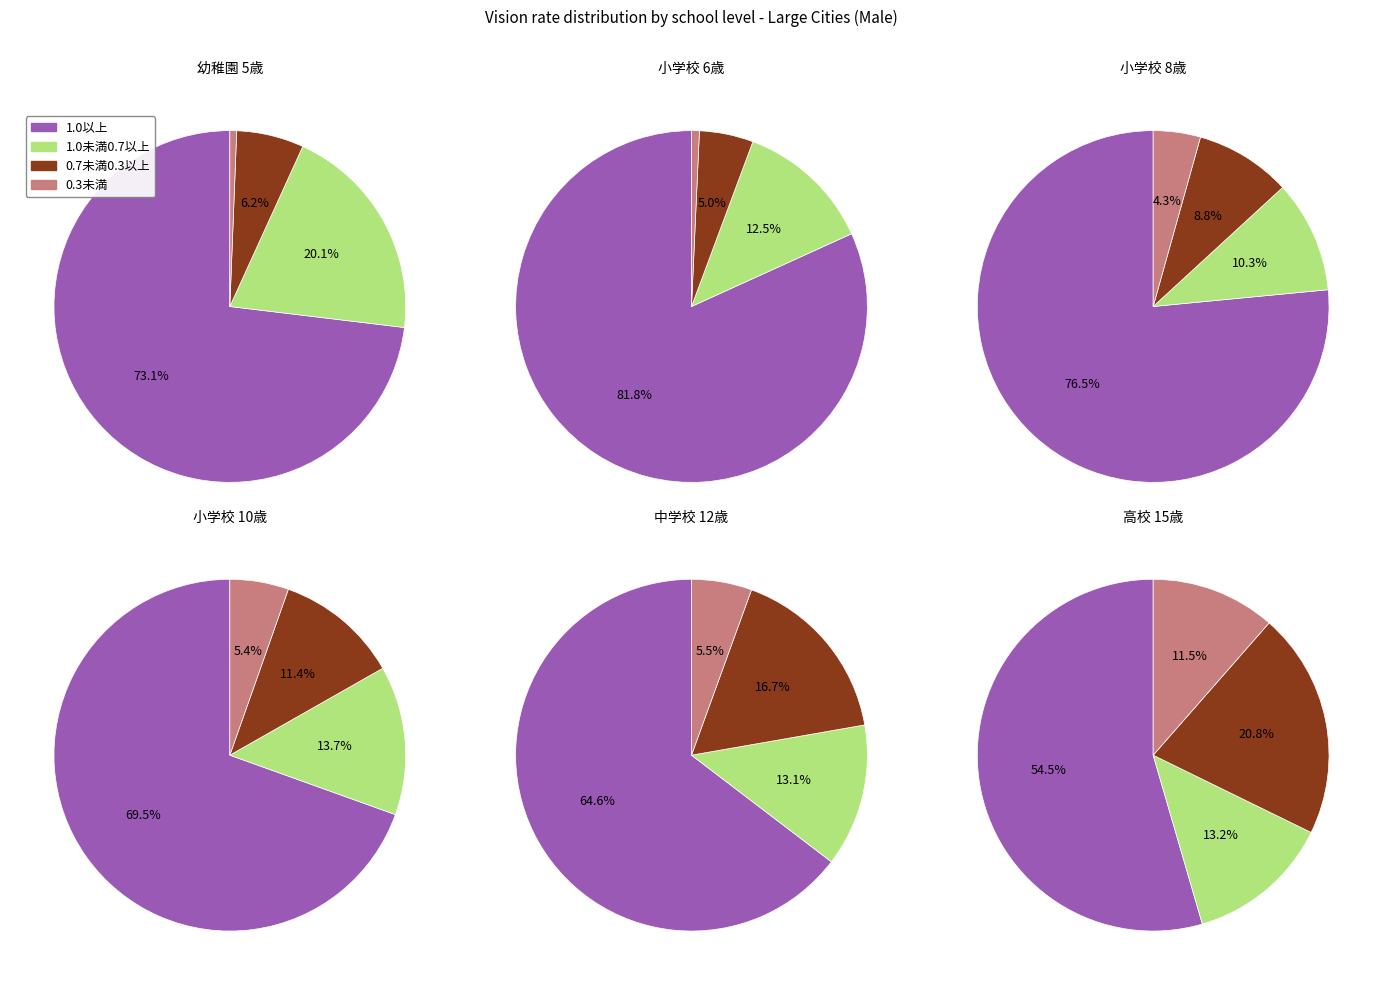

To the nearest percent, what is the difference between the largest and smallest slice percentages?

64%